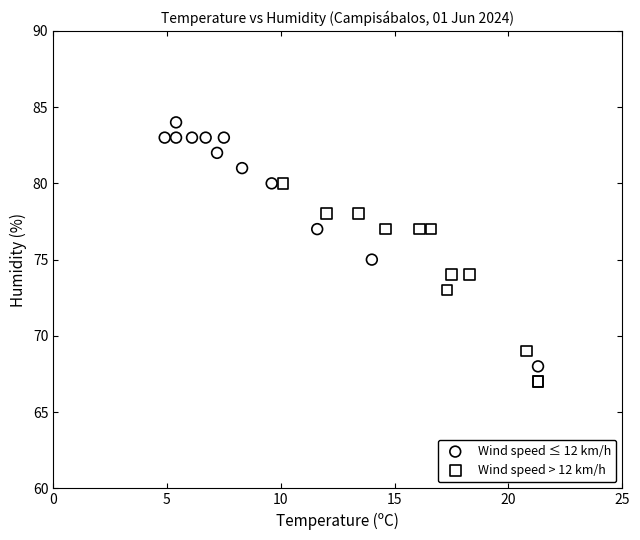

Which series reaches the maximum Y coordinate?

Wind speed ≤ 12 km/h